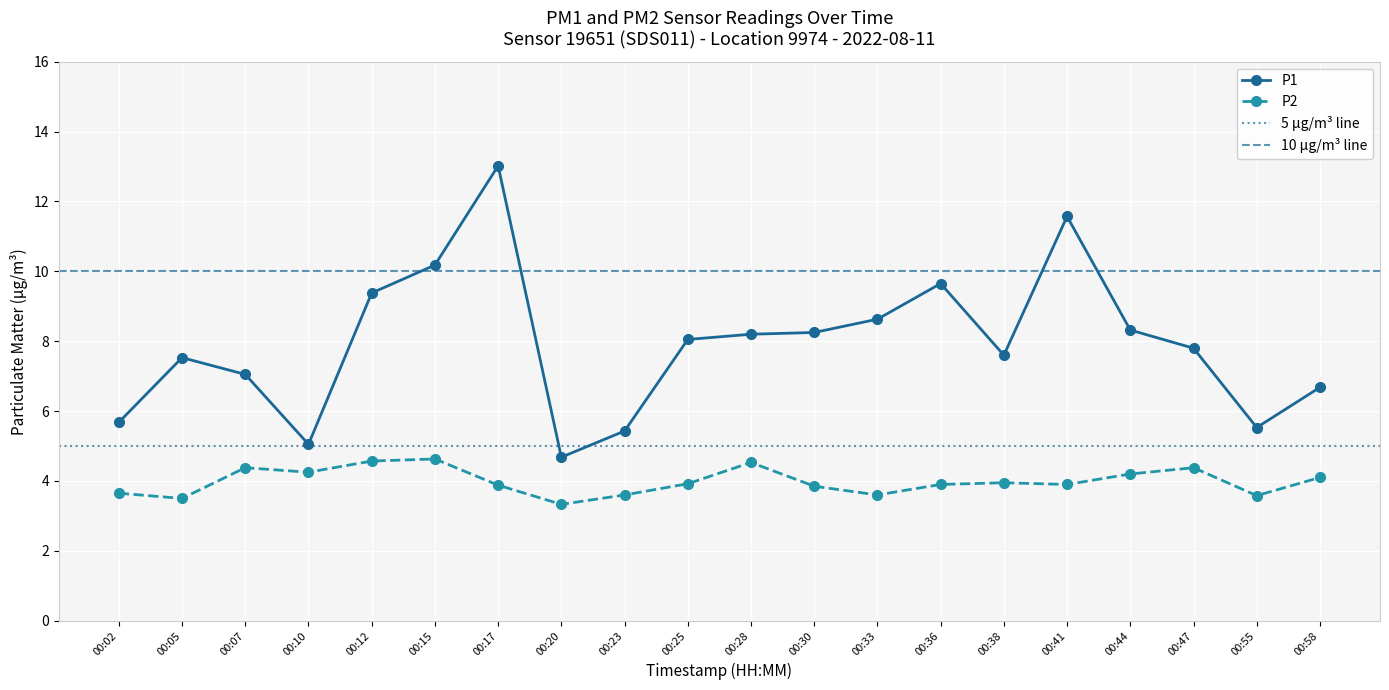

Which has a higher value, 00:23 or 00:47?

00:47